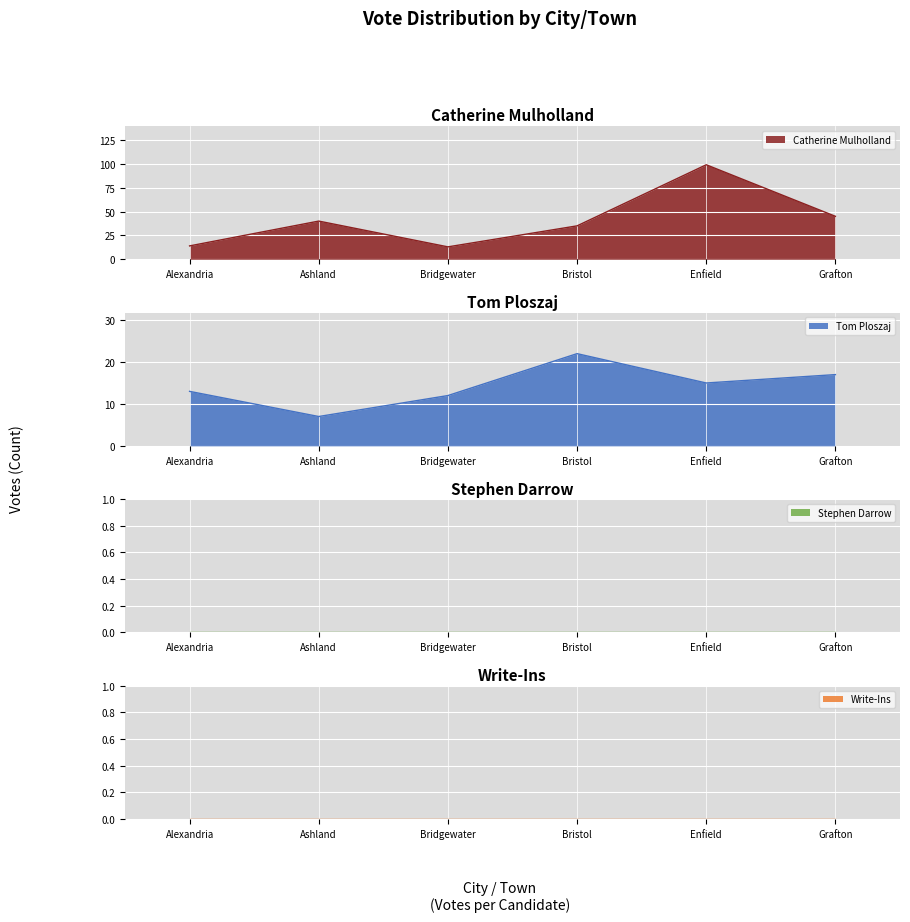

Which series has the widest spread of values?

Catherine Mulholland